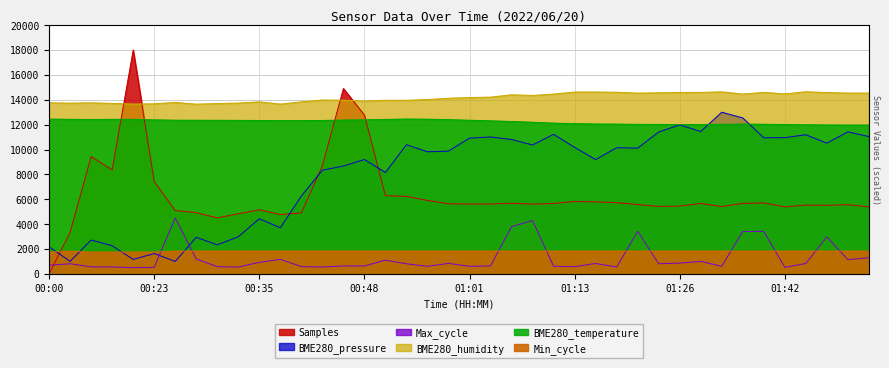

True or false: BME280_pressure has a value of 11420.4 at 01:50.

True